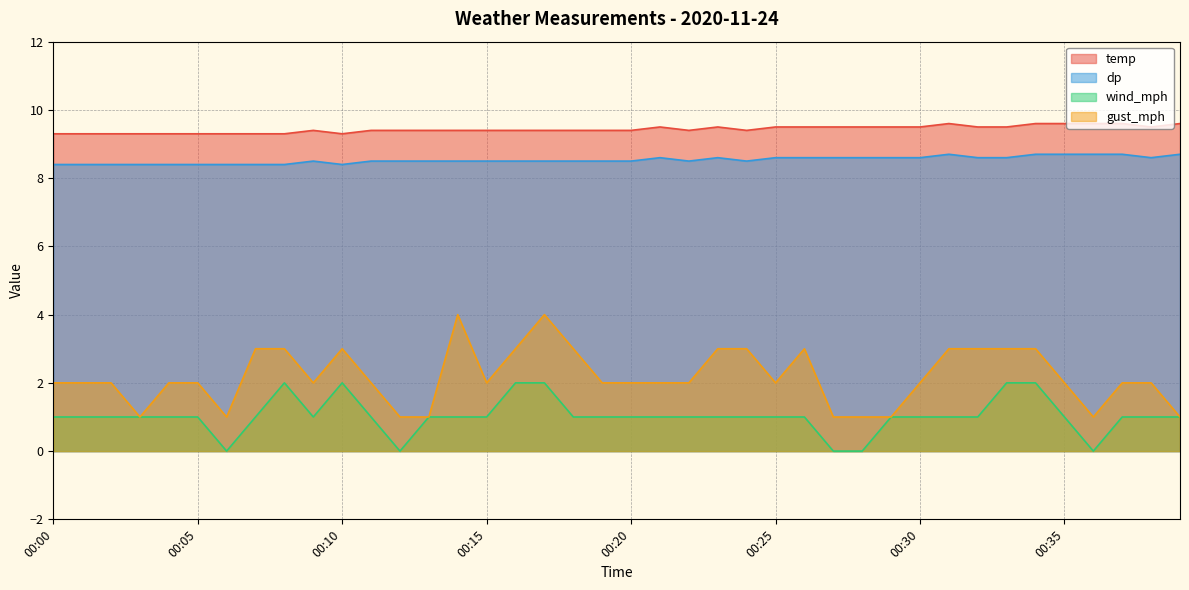

In temp, how many points are higher than both neighbors (excluding endpoints)?

4